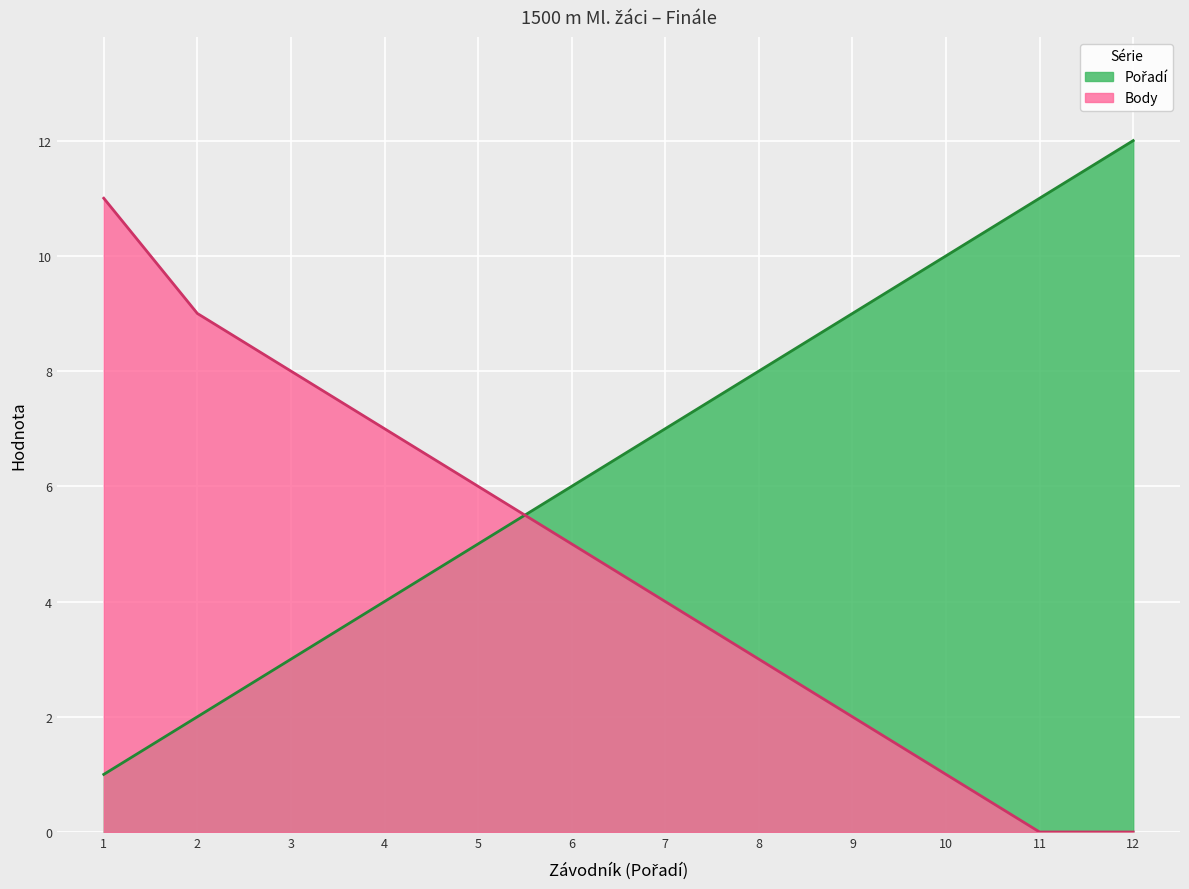

True or false: Pořadí and Body intersect in this chart.

True